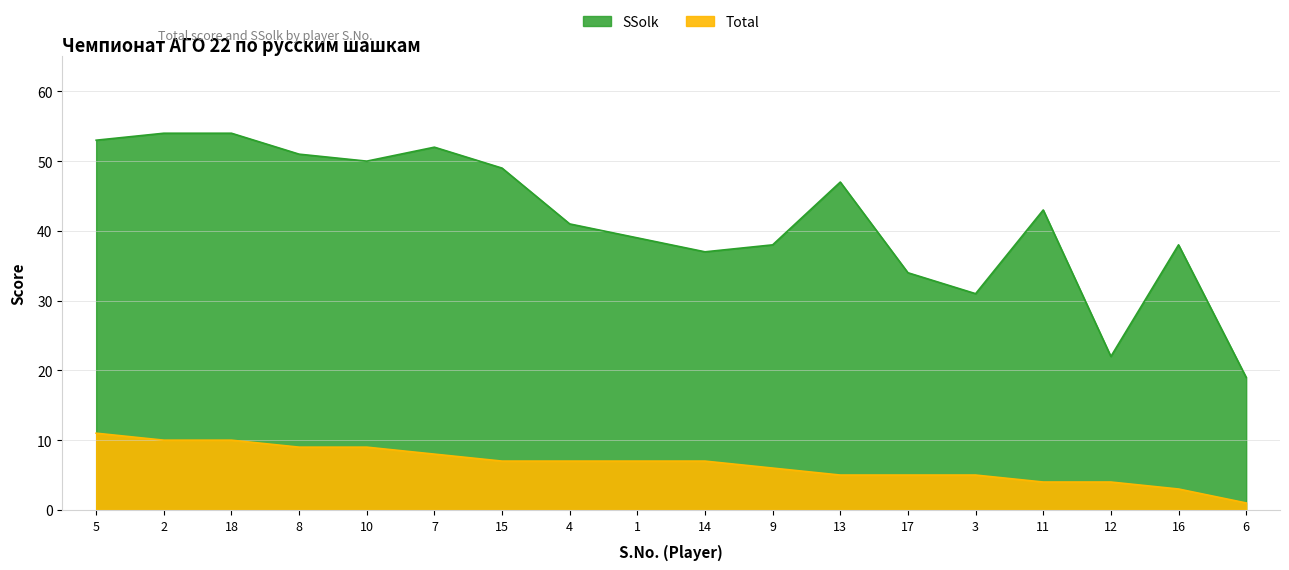

At which label does Total reach its minimum?

6